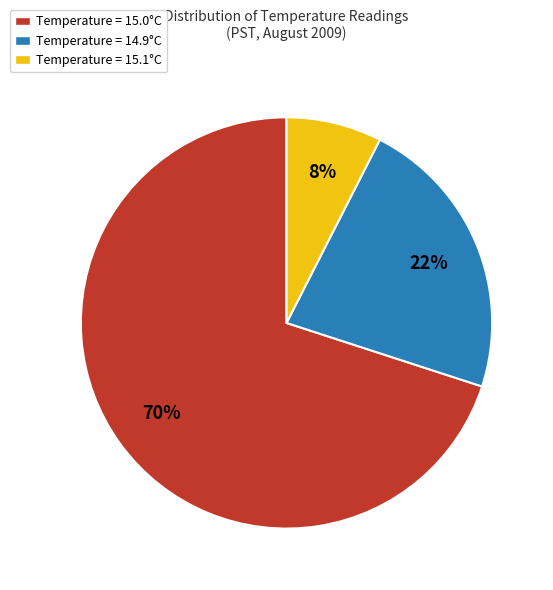

Count the number of slices in the pie.

3